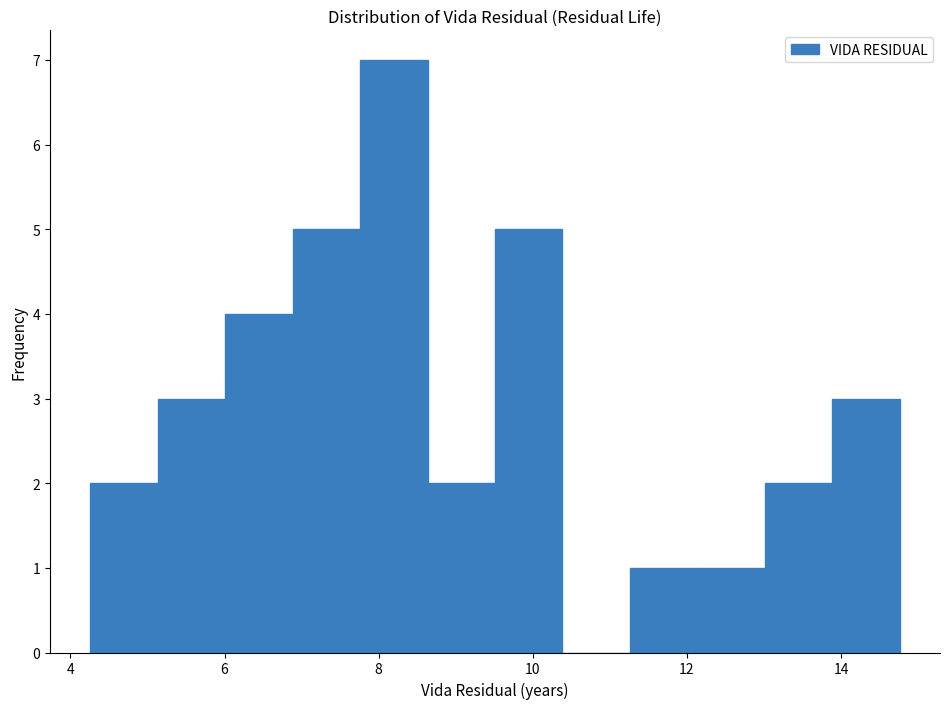

Over which range of the x-axis is the bar tallest?

7.8 to 8.6